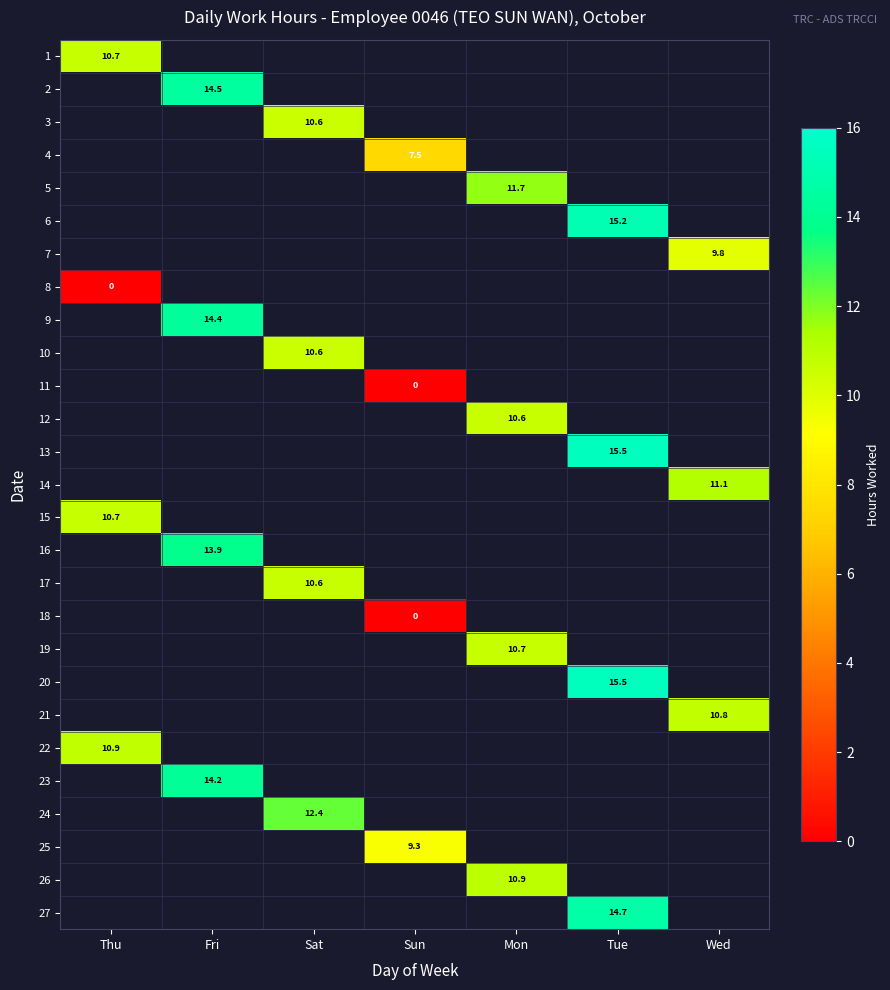

How many series are shown in this chart?

27